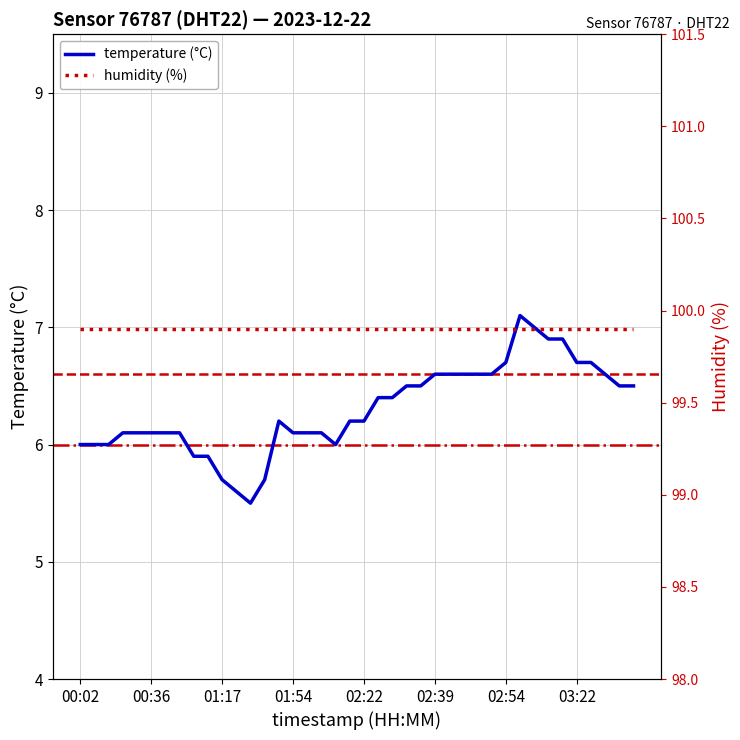

Reading right to left, transcribe all the data shown in this chart.

temperature (°C): 6.5	6.5	6.6	6.7	6.7	6.9	6.9	7.0	7.1	6.7	6.6	6.6	6.6	6.6	6.6	6.5	6.5	6.4	6.4	6.2	6.2	6.0	6.1	6.1	6.1	6.2	5.7	5.5	5.6	5.7	5.9	5.9	6.1	6.1	6.1	6.1	6.1	6.0	6.0	6.0
humidity (%): 99.9	99.9	99.9	99.9	99.9	99.9	99.9	99.9	99.9	99.9	99.9	99.9	99.9	99.9	99.9	99.9	99.9	99.9	99.9	99.9	99.9	99.9	99.9	99.9	99.9	99.9	99.9	99.9	99.9	99.9	99.9	99.9	99.9	99.9	99.9	99.9	99.9	99.9	99.9	99.9